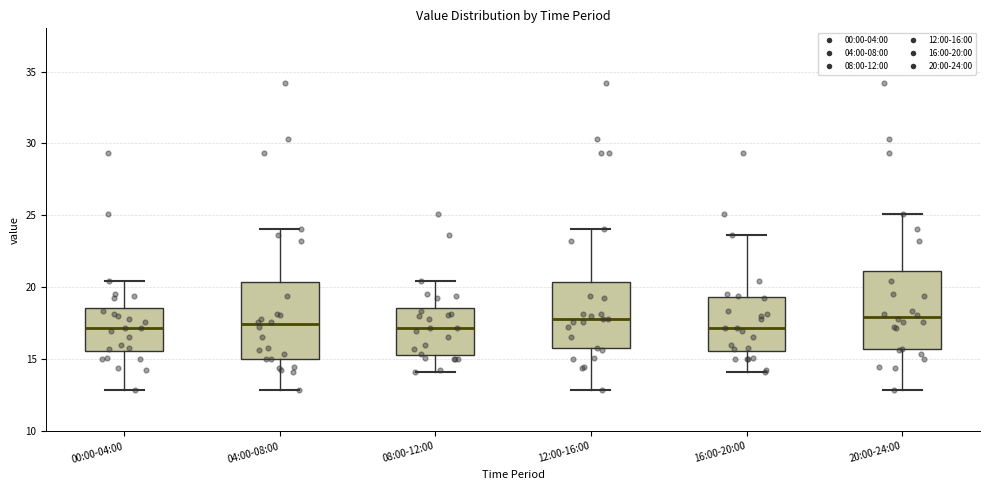

Where does the lower whisker of the box for 12:00-16:00 end on the y-axis? The values are not printed on the chart, so give them approximately, as read against the axis.

13.0